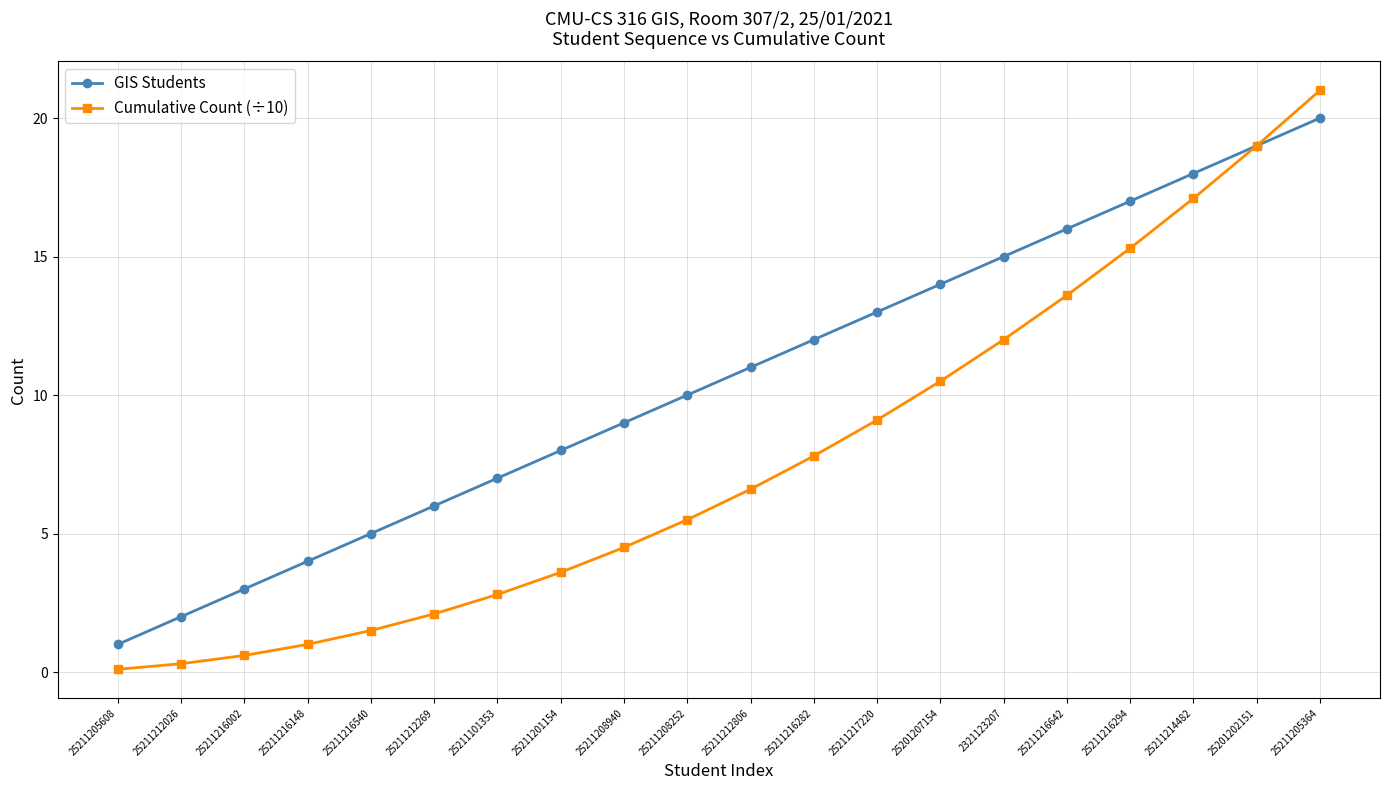

The value of GIS Students at 25211216294 is 17.0. True or false?

True